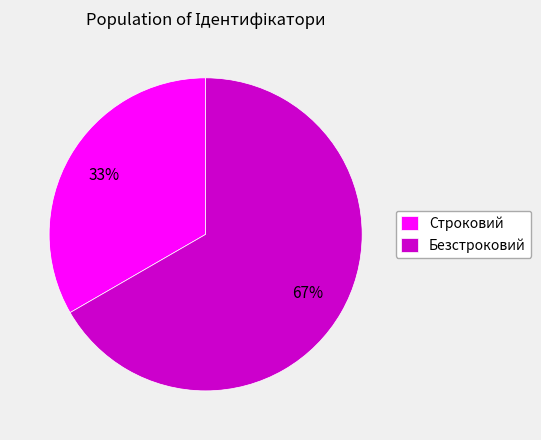

What is the smallest slice in the pie chart?

Строковий